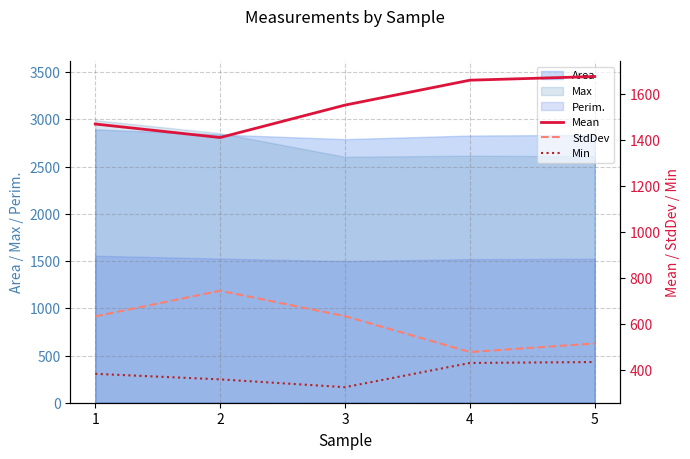

True or false: Min has more than 2 interior local peaks.

False